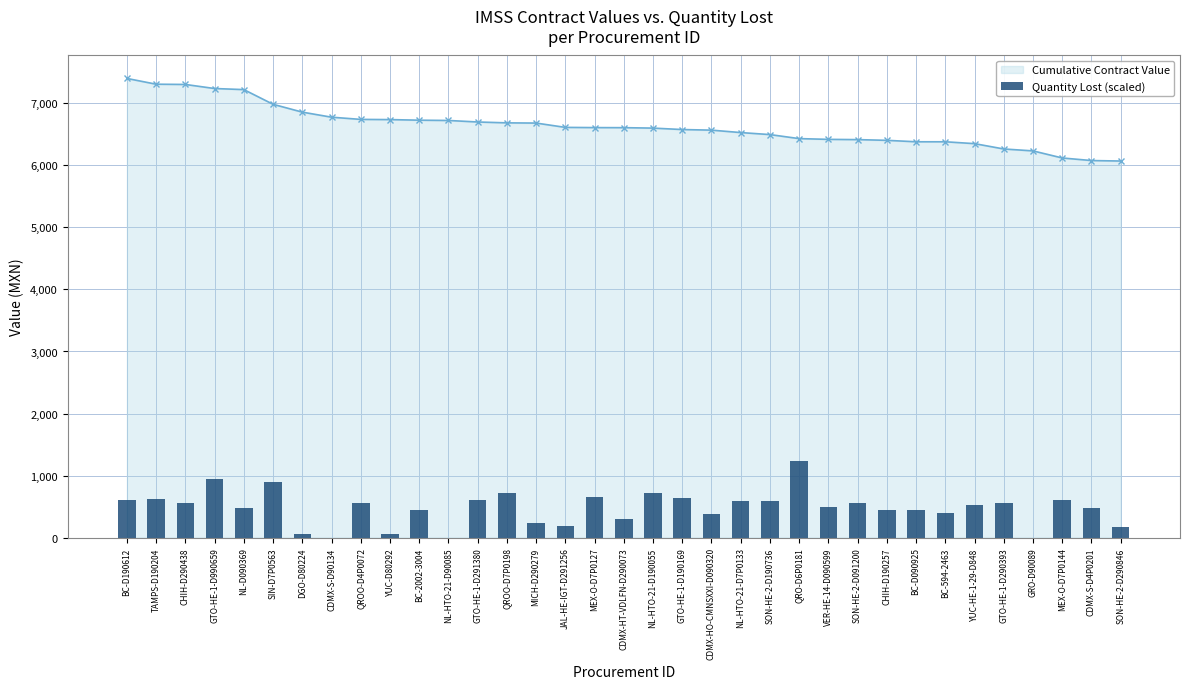

Rank the categories by value from lowest to highest.

CDMX-S-D90134, NL-HTO-21-D90085, GRO-D90089, YUC-D80292, DGO-D80224, SON-HE-2-D290846, JAL-HE-IGT-D291256, MICH-D290279, CDMX-HT-VDLFN-D290073, CDMX-HO-CMNSXXI-D090320, BC-594-2463, BC-2002-3004, CHIH-D190257, BC-D090925, NL-D090369, CDMX-S-D4P0201, VER-HE-14-D090599, YUC-HE-1-29-D848, GTO-HE-1-D290393, SON-HE-2-D091200, QROO-D4P0072, CHIH-D290438, NL-HTO-21-D7P0133, SON-HE-2-D190736, GTO-HE-1-D291380, MEX-O-D7P0144, BC-D190612, TAMPS-D190204, GTO-HE-1-D190169, MEX-O-D7P0127, NL-HTO-21-D190055, QROO-D7P0198, SIN-D7P0563, GTO-HE-1-D990659, QRO-D6P0181